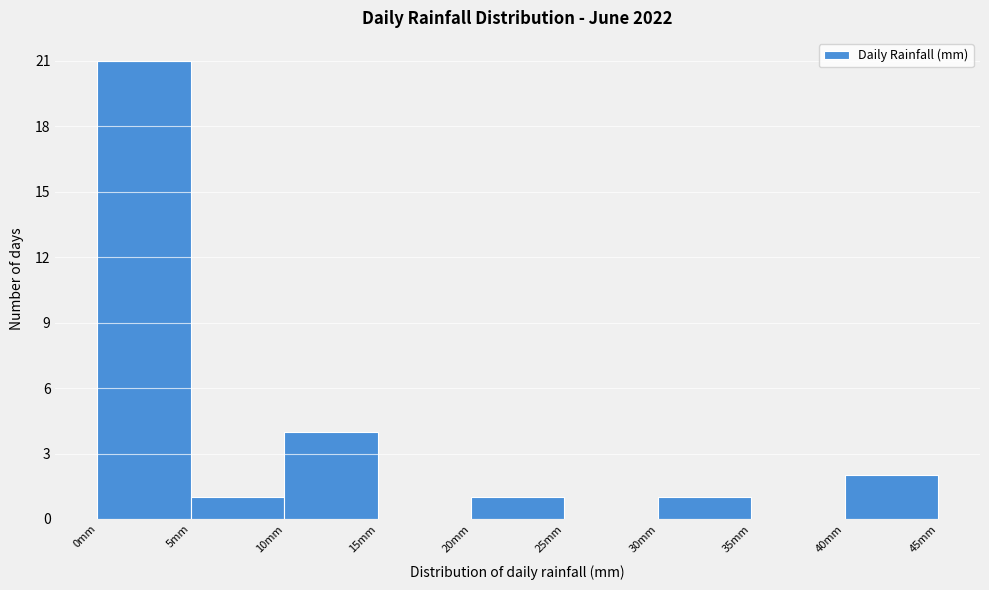

How tall is the bar that spans 5 to 10 on the x-axis? The values are not printed on the chart, so give them approximately, as read against the axis.

1